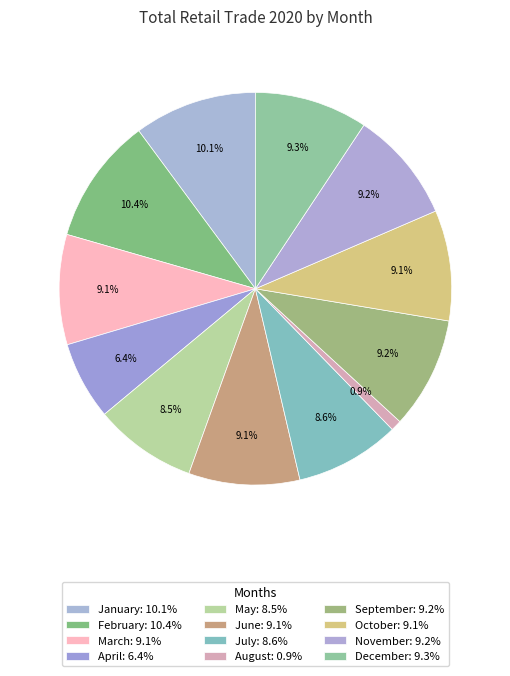

To the nearest percent, what is the average slice percentage?

8%